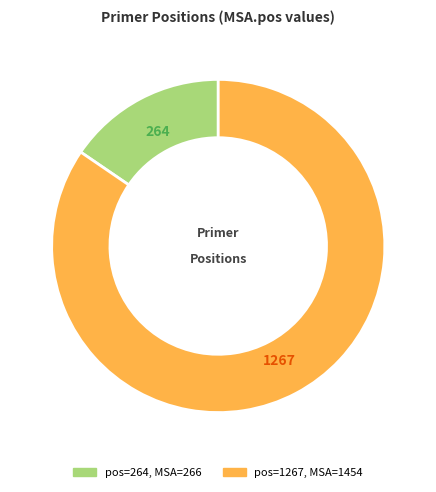

Does any single category account for the majority?

Yes